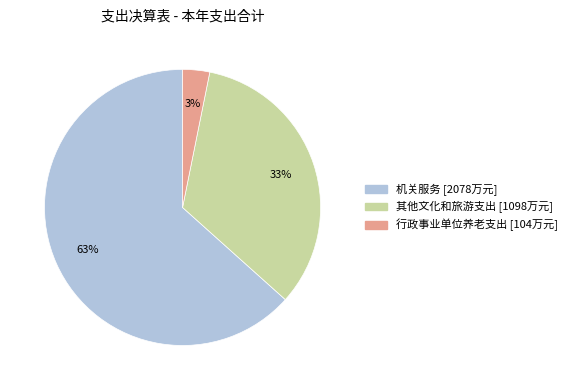

The 其他文化和旅游支出 slice represents 33% of the pie. True or false?

True